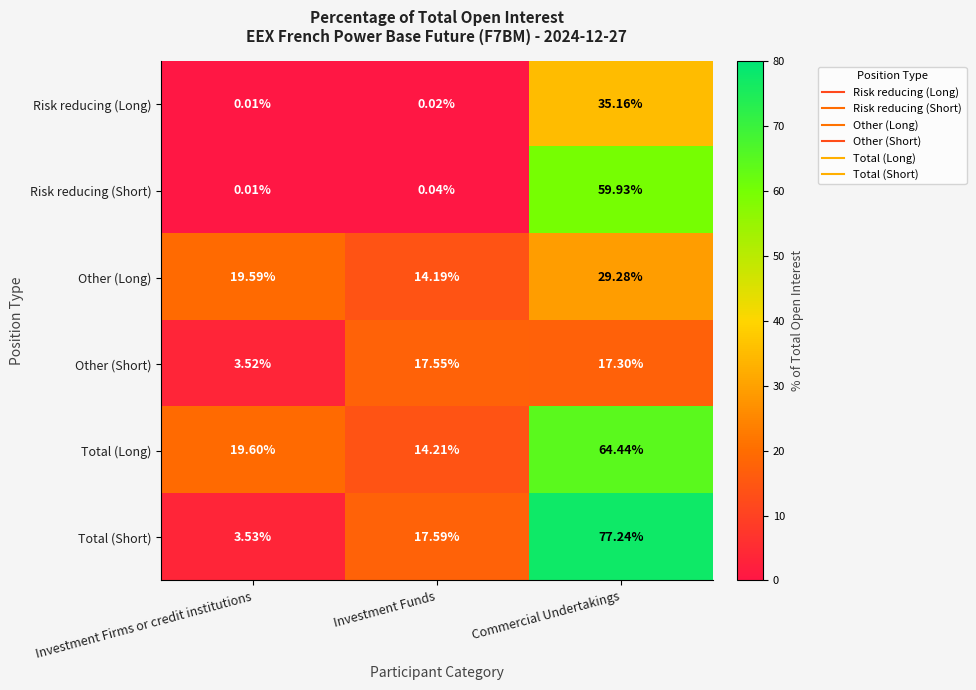

At which category does the chart reach its peak across all series?

Commercial Undertakings